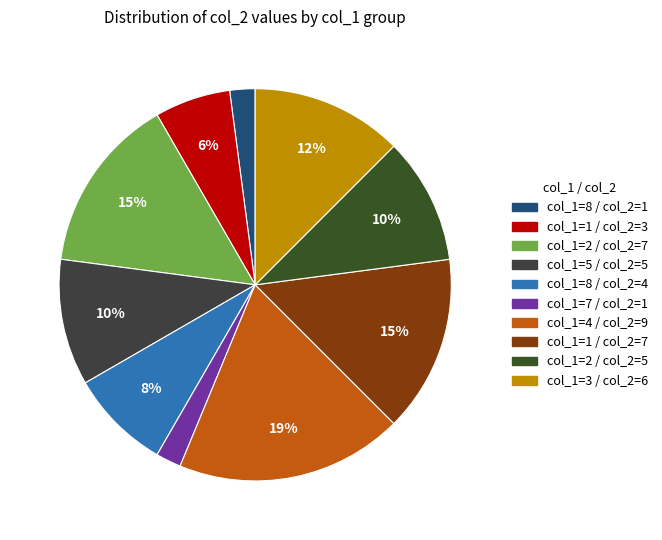

To the nearest percent, what is the average slice percentage?

10%